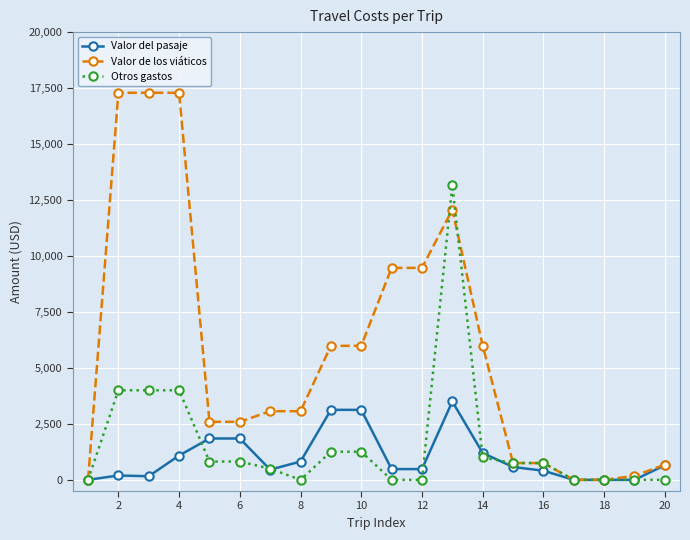

Which series has the largest total across all categories?

Valor de los viáticos